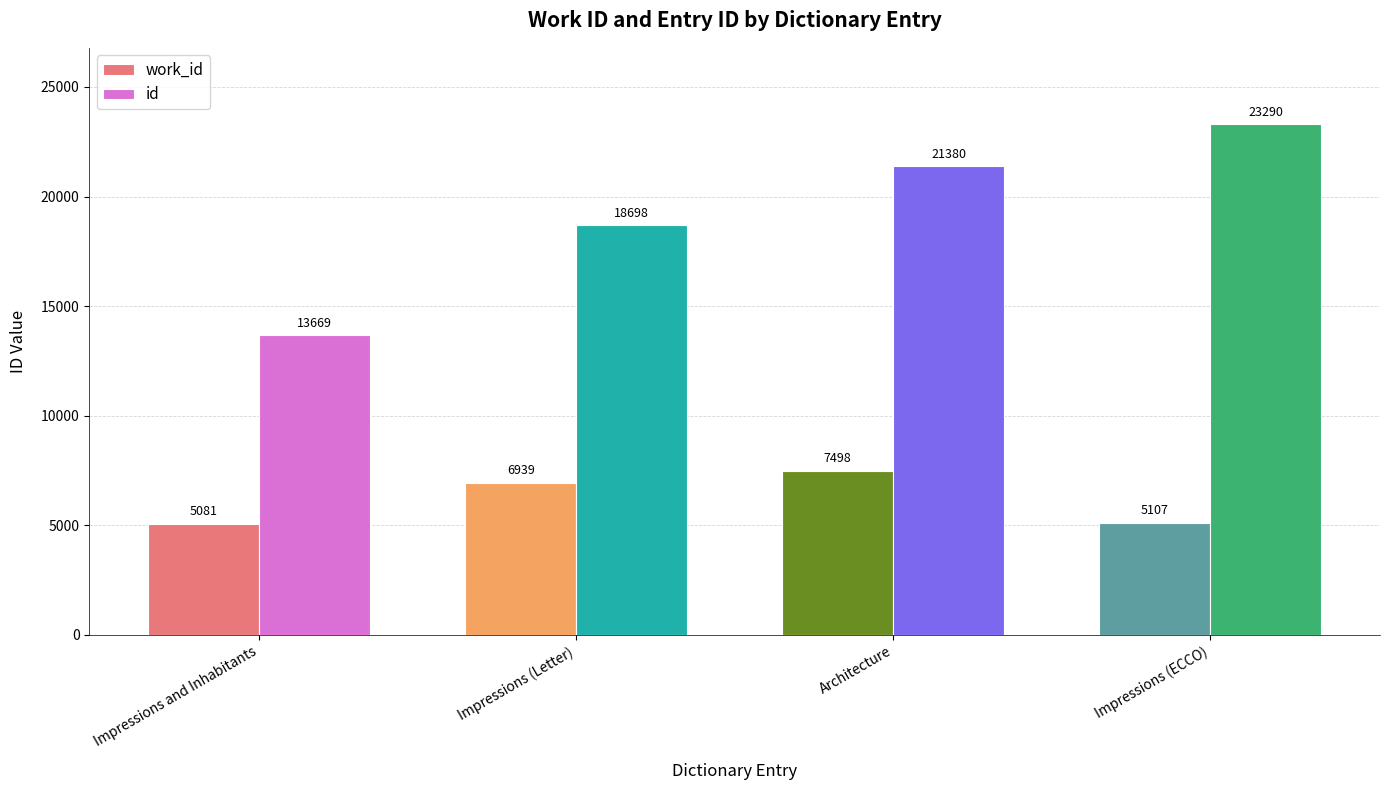

Which series changed the most between Impressions and Inhabitants and Impressions (ECCO)?

id